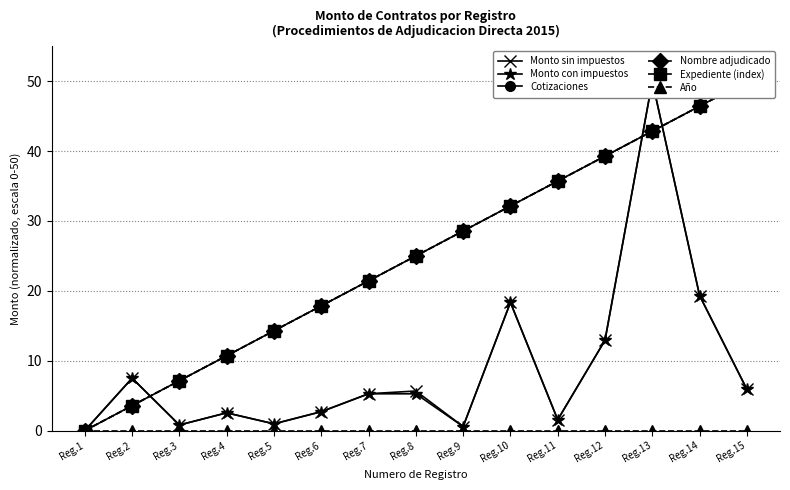

Reading left to right, transcribe all the data shown in this chart.

Monto sin impuestos: Reg.1=0.0	Reg.2=7.5	Reg.3=0.8	Reg.4=2.5	Reg.5=1.0	Reg.6=2.7	Reg.7=5.3	Reg.8=5.7	Reg.9=0.6	Reg.10=18.3	Reg.11=1.6	Reg.12=12.9	Reg.13=50.0	Reg.14=19.3	Reg.15=5.9
Monto con impuestos: Reg.1=0.0	Reg.2=7.5	Reg.3=0.8	Reg.4=2.5	Reg.5=1.0	Reg.6=2.7	Reg.7=5.3	Reg.8=5.3	Reg.9=0.6	Reg.10=18.3	Reg.11=1.6	Reg.12=12.9	Reg.13=50.0	Reg.14=19.3	Reg.15=5.9
Cotizaciones: Reg.1=0.0	Reg.2=3.6	Reg.3=7.1	Reg.4=10.7	Reg.5=14.3	Reg.6=17.9	Reg.7=21.4	Reg.8=25.0	Reg.9=28.6	Reg.10=32.1	Reg.11=35.7	Reg.12=39.3	Reg.13=42.9	Reg.14=46.4	Reg.15=50.0
Nombre adjudicado: Reg.1=0.0	Reg.2=3.6	Reg.3=7.1	Reg.4=10.7	Reg.5=14.3	Reg.6=17.9	Reg.7=21.4	Reg.8=25.0	Reg.9=28.6	Reg.10=32.1	Reg.11=35.7	Reg.12=39.3	Reg.13=42.9	Reg.14=46.4	Reg.15=50.0
Expediente (index): Reg.1=0.0	Reg.2=3.6	Reg.3=7.1	Reg.4=10.7	Reg.5=14.3	Reg.6=17.9	Reg.7=21.4	Reg.8=25.0	Reg.9=28.6	Reg.10=32.1	Reg.11=35.7	Reg.12=39.3	Reg.13=42.9	Reg.14=46.4	Reg.15=50.0
Año: Reg.1=0.0	Reg.2=0.0	Reg.3=0.0	Reg.4=0.0	Reg.5=0.0	Reg.6=0.0	Reg.7=0.0	Reg.8=0.0	Reg.9=0.0	Reg.10=0.0	Reg.11=0.0	Reg.12=0.0	Reg.13=0.0	Reg.14=0.0	Reg.15=0.0